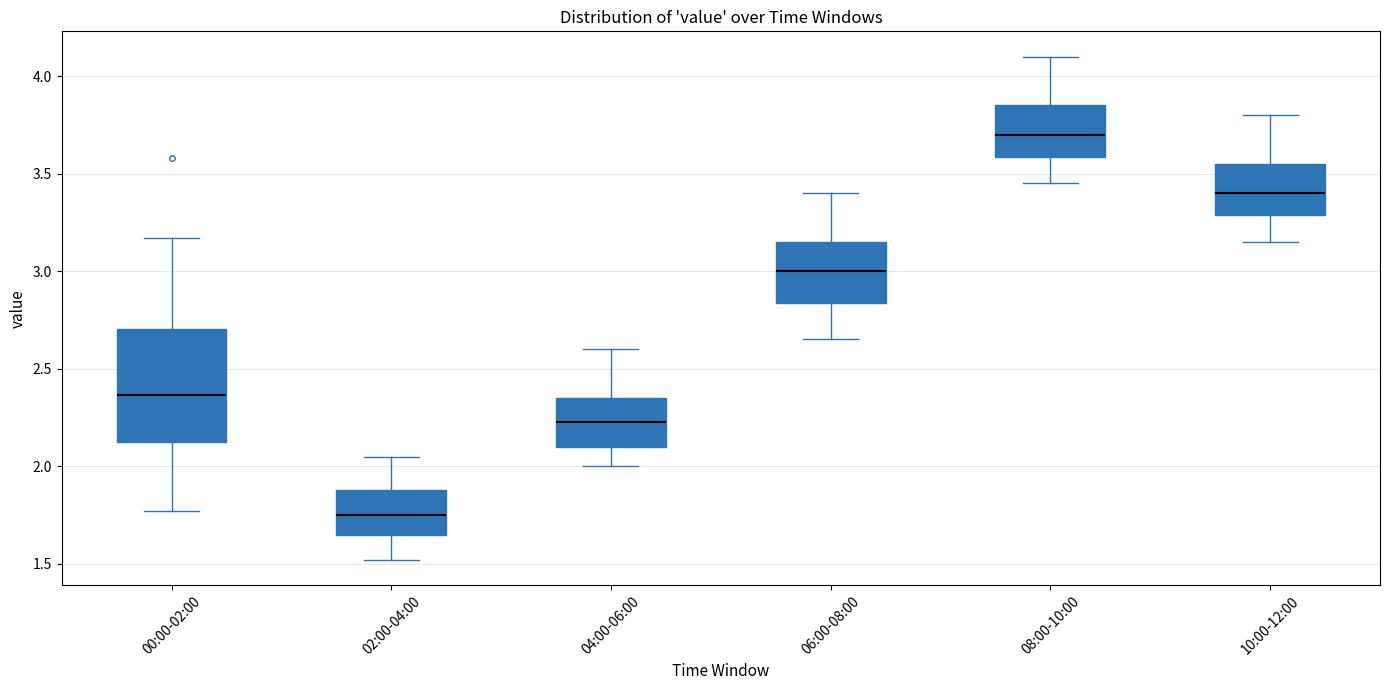

Which box has the highest median line?

08:00-10:00